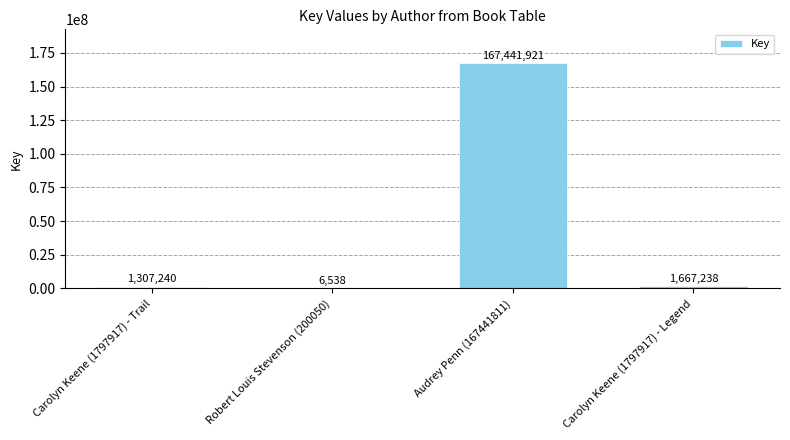

What is the maximum value shown in the chart?

167441921